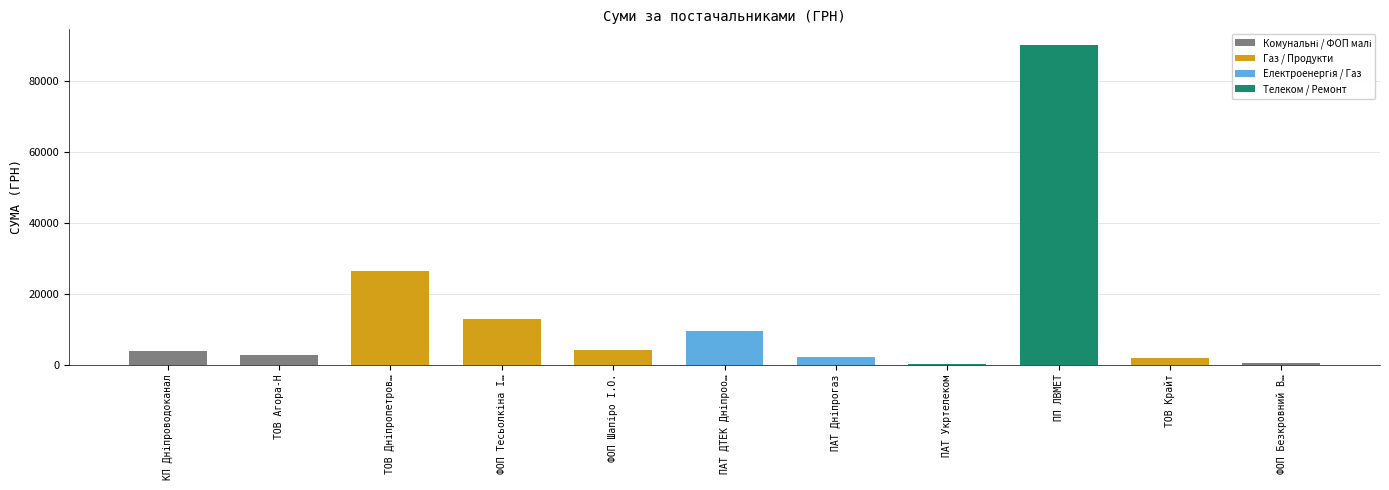

Is it true that the value at ПП ЛВМЕТ is 52162.3?

False